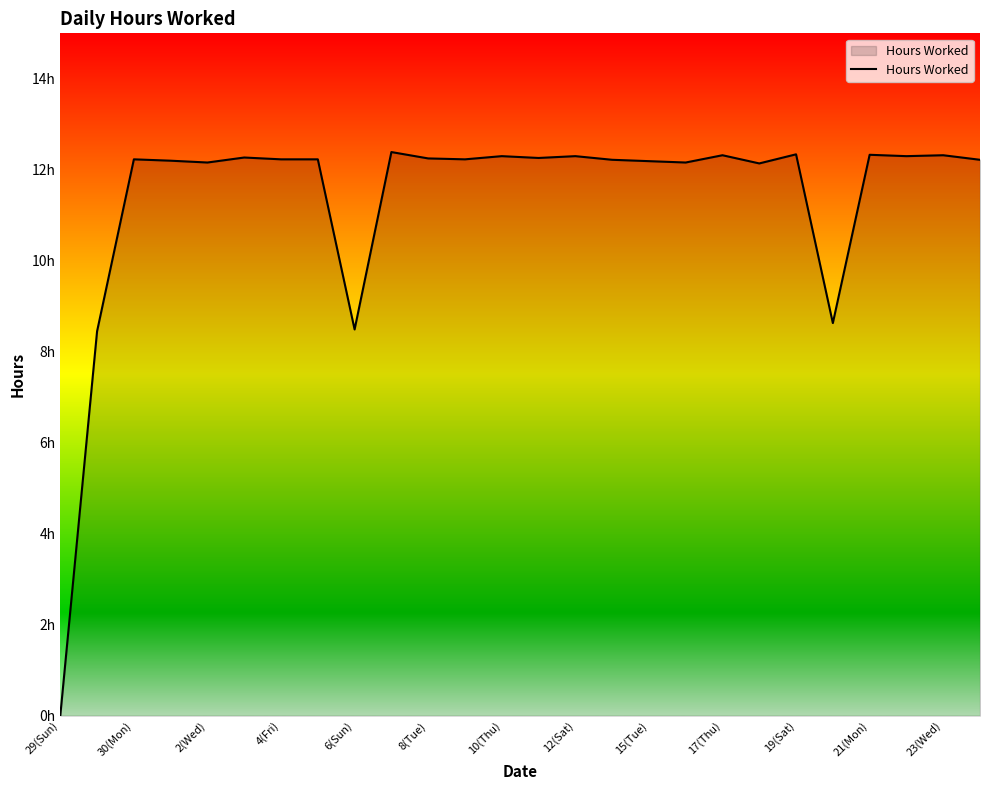

Rank the categories by value from highest to lowest.

17(Thu), 20, 22, 18, 24, 23(Wed), 14, 23, 8(Tue), 13, 19(Sat), 2(Wed), 10(Thu), 12(Sat), 21(Mon), 15, 25, 4(Fri), 16, 6(Sun), 17, 19, 21, 15(Tue), 30(Mon), 29(Sun)